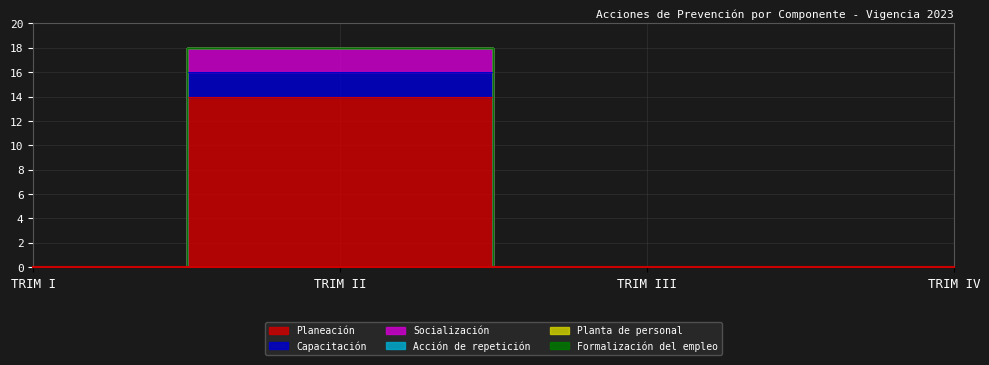

What is the average value of the Planeación series?

4